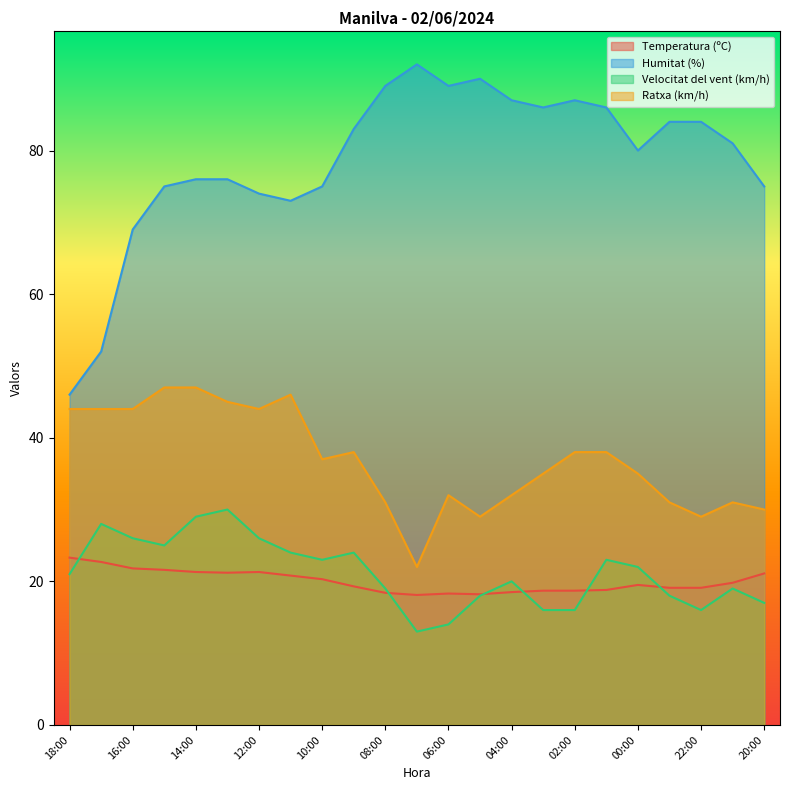

At 00:00, list the series in order from smallest to largest.

Temperatura (ºC), Velocitat del vent (km/h), Ratxa (km/h), Humitat (%)